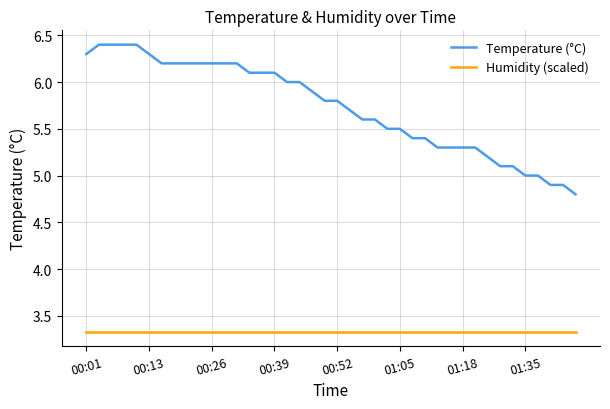

Which series has the largest range (max minus min)?

Temperature (°C)